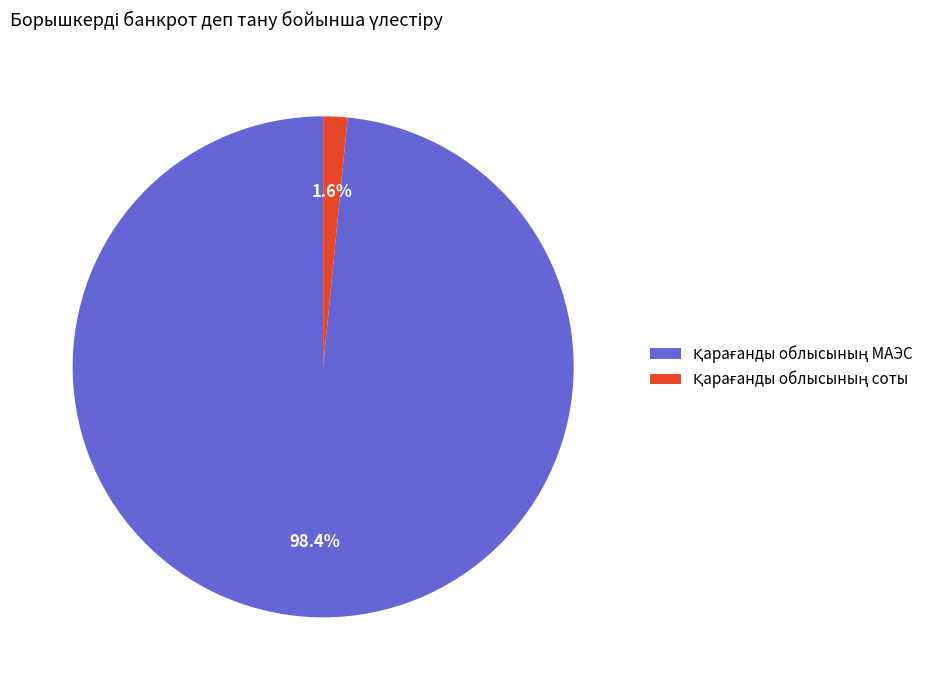

Is there a majority slice in this chart?

Yes